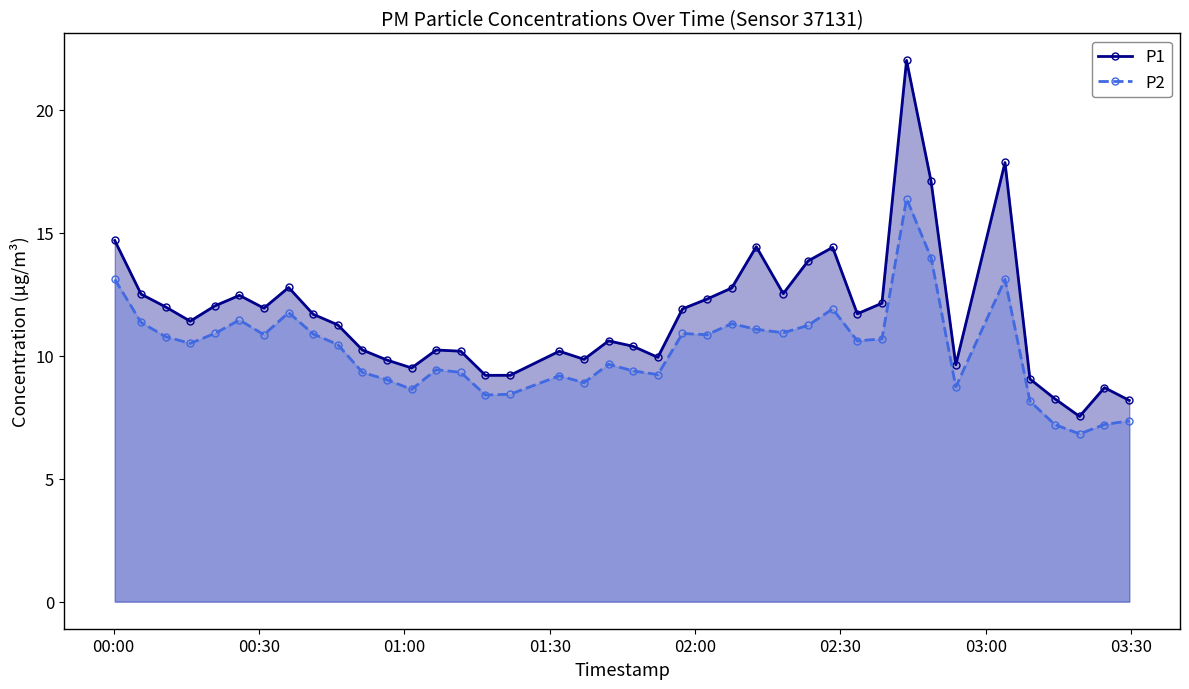

List the series in order of their overall mean, lowest first.

P2, P1